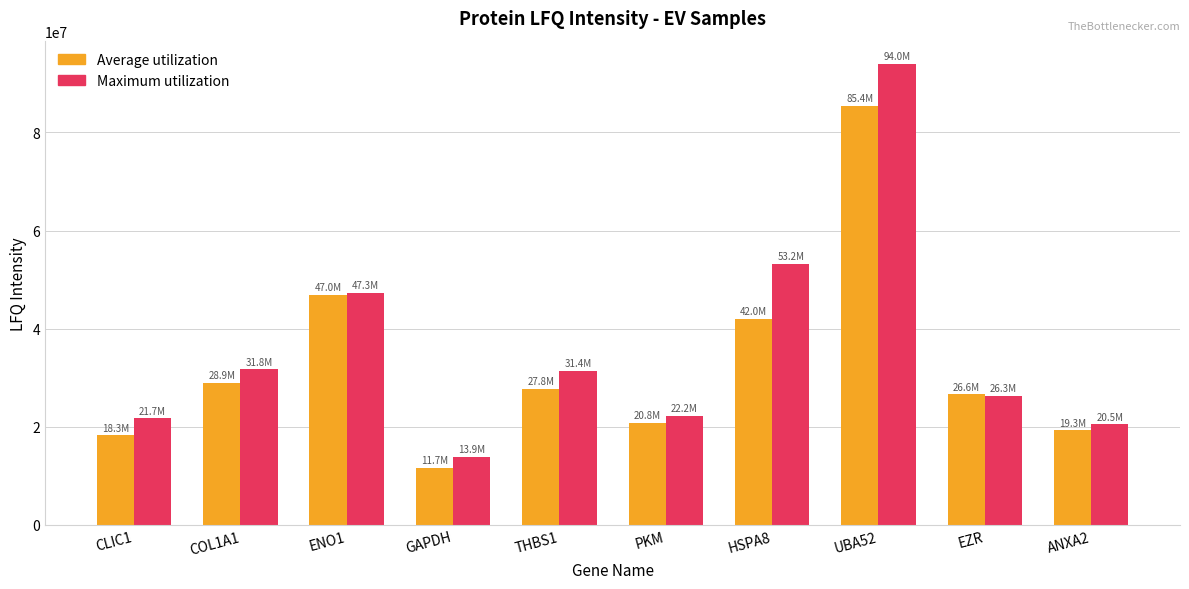

Rank the categories by Average utilization value from lowest to highest.

GAPDH, CLIC1, ANXA2, PKM, EZR, THBS1, COL1A1, HSPA8, ENO1, UBA52